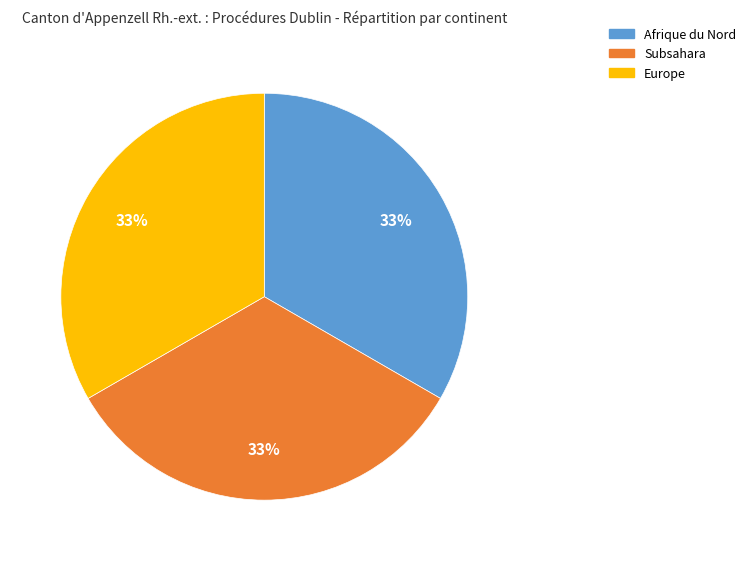

Is it true that Afrique du Nord is 24% of the pie?

False